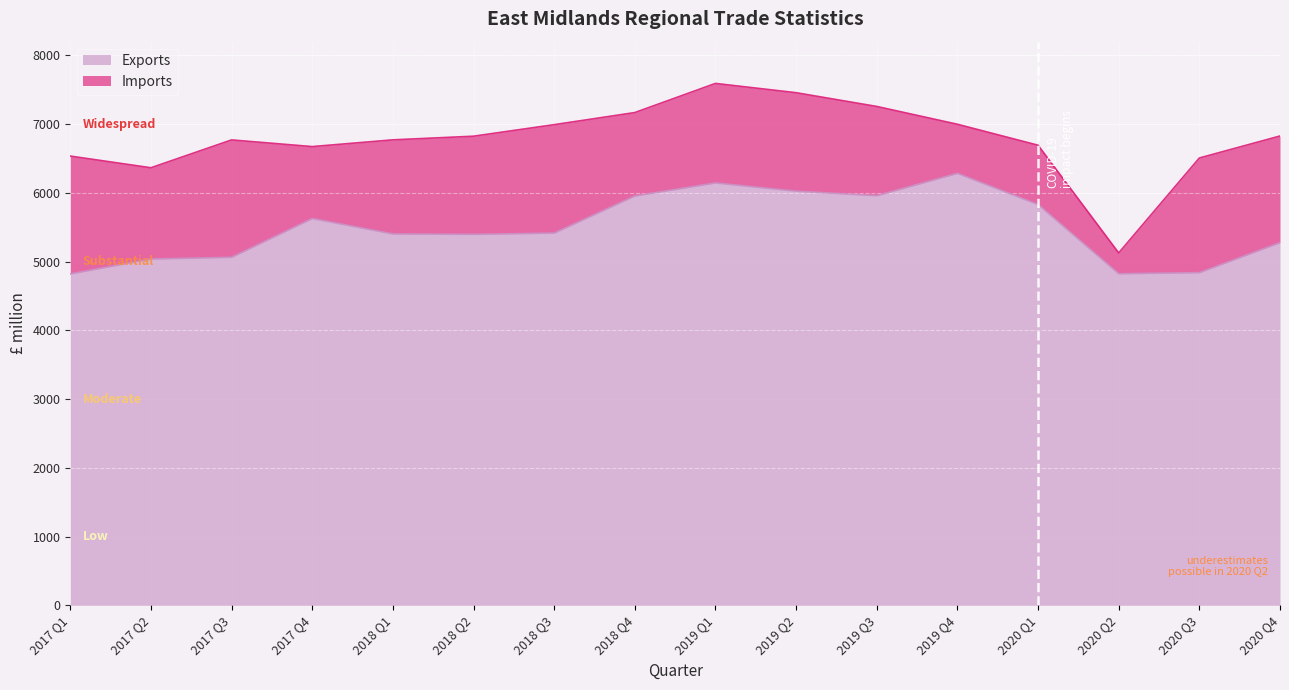

What is the total value across all series at 2017 Q3?

6771